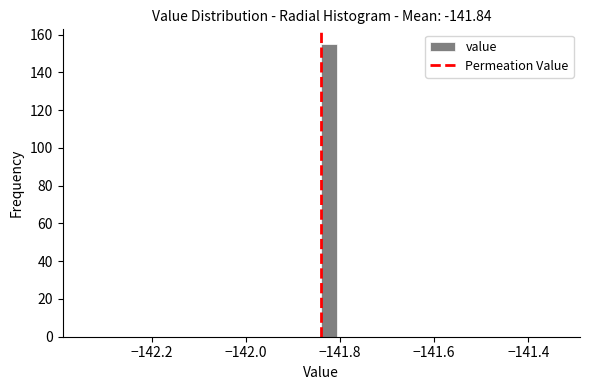

Read against the x-axis, roughly where is the centre of the tallest bar?

-141.82